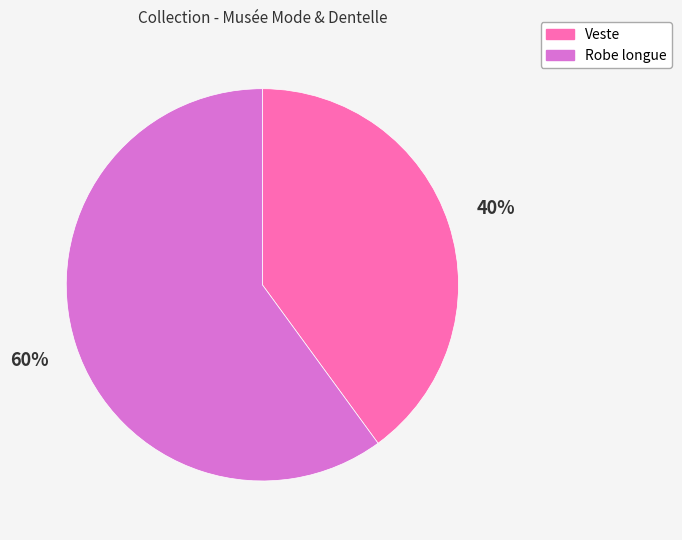

To the nearest percent, what percentage of the pie is Veste?

40%